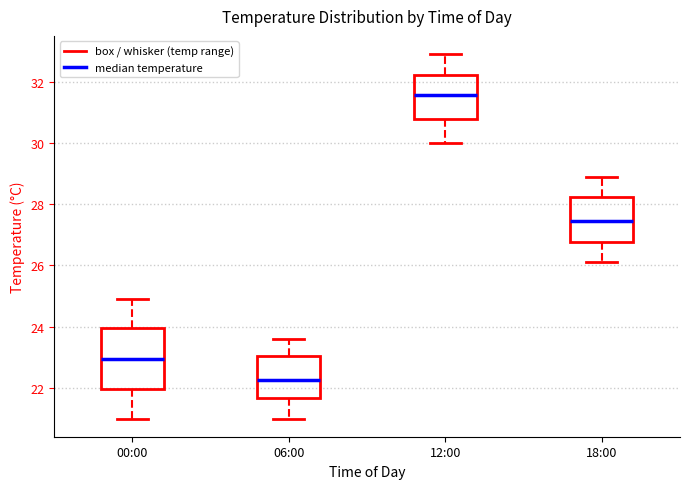

Which box is the tallest, from its lower edge to its upper edge?

00:00